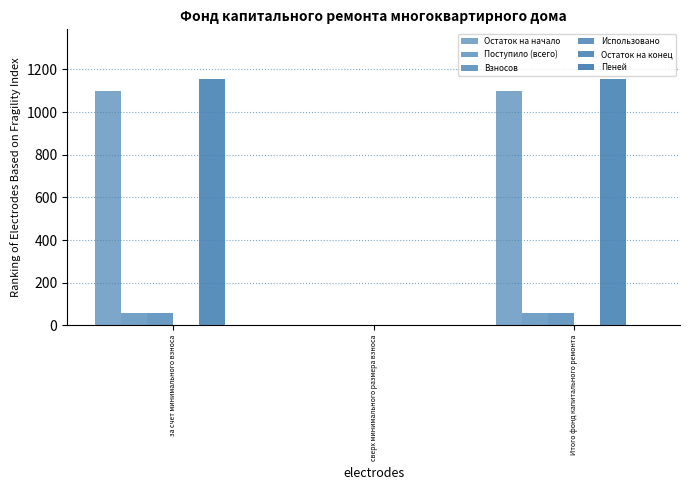

Reading left to right, transcribe all the data shown in this chart.

Остаток на начало: 1098.8	0.0	1098.8
Поступило (всего): 56.7	0.0	56.7
Взносов: 56.7	0.0	56.7
Использовано: 0.0	0.0	0.0
Остаток на конец: 1155.5	0.0	1155.5
Пеней: 0.0	0.0	0.0